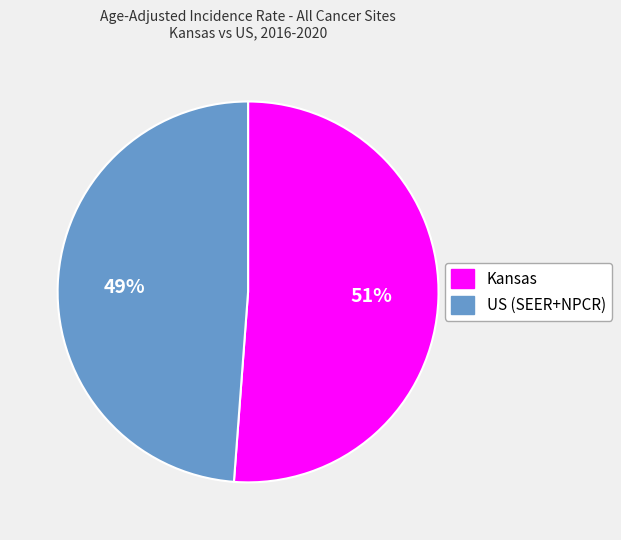

Rank the categories by value from lowest to highest.

US (SEER+NPCR), Kansas